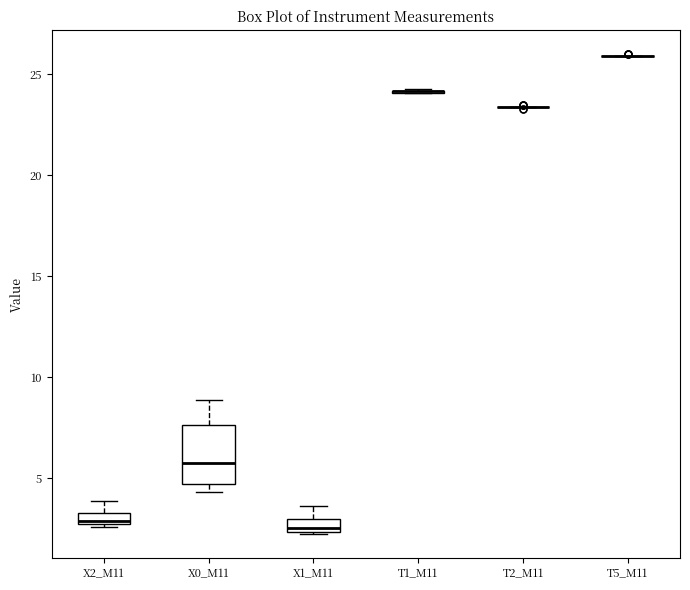

Comparing the boxes themselves (not the whiskers), which one is the tallest?

X0_M11